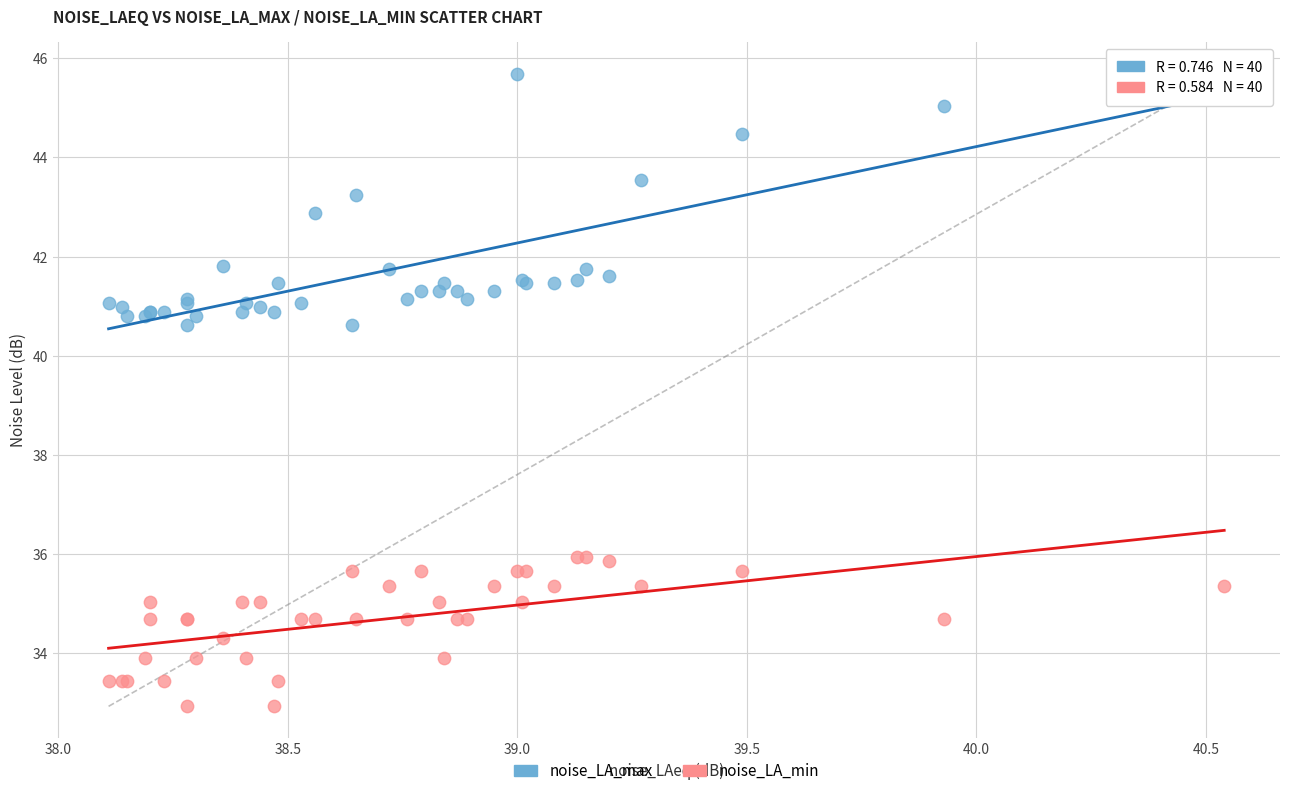

Which series contains the lowest Y value?

noise_LA_min